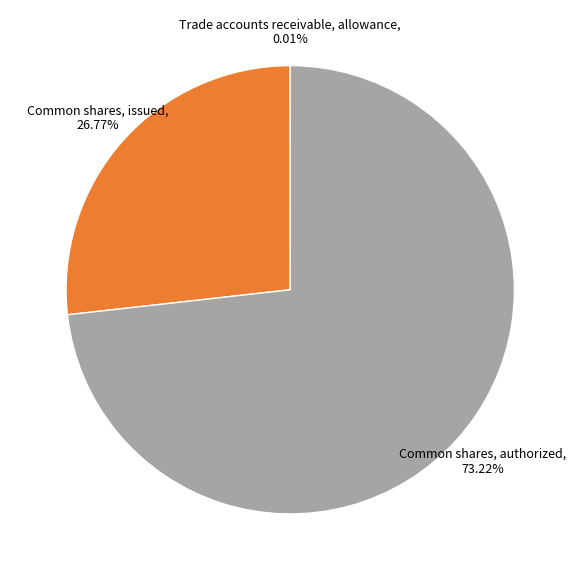

Does any single category account for the majority?

Yes